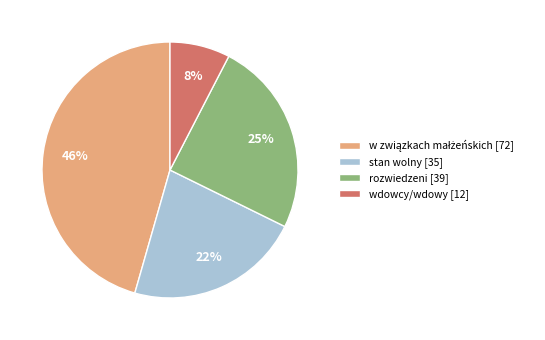

Is there any slice that represents more than half of the pie?

No